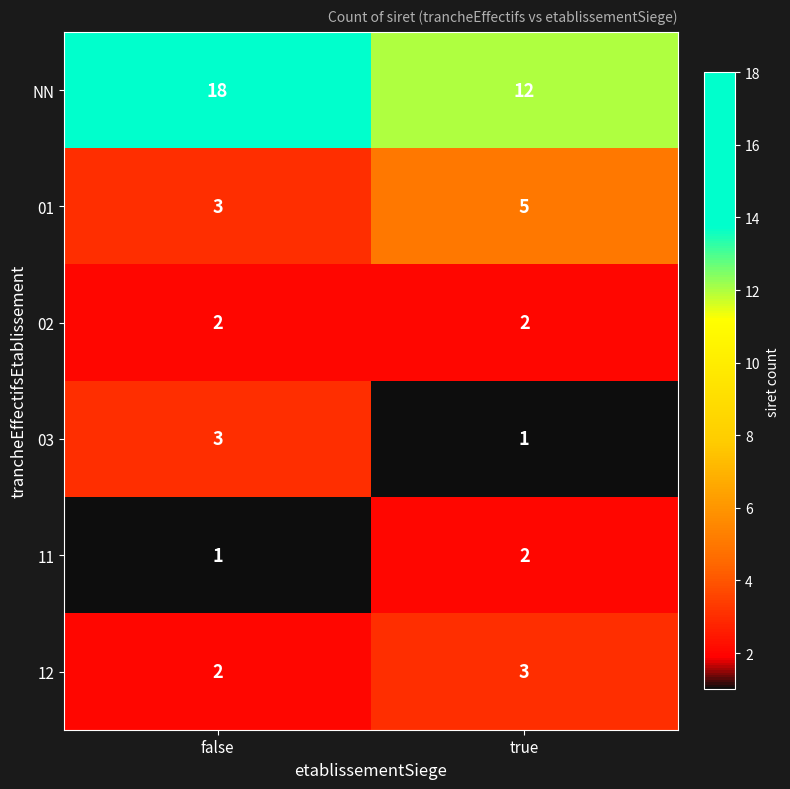

How many data points does each series have?

2